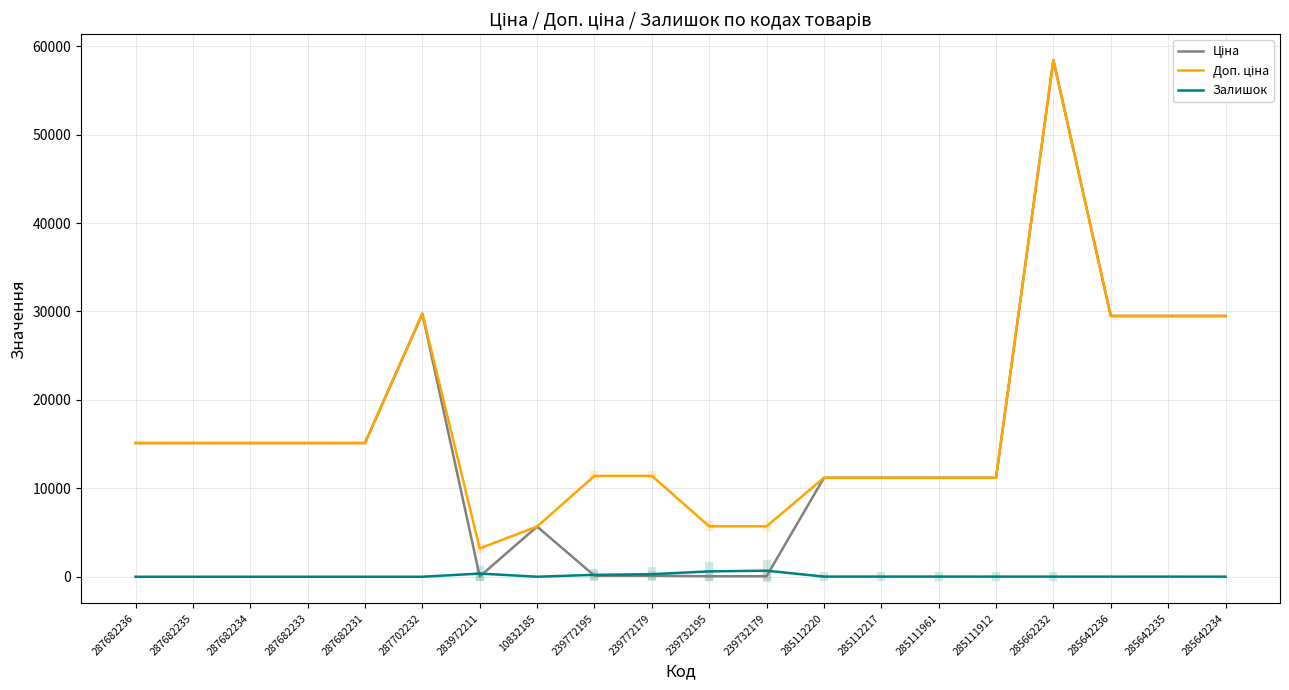

What is the spread (max minus min) of values at 287682233?

15120.0